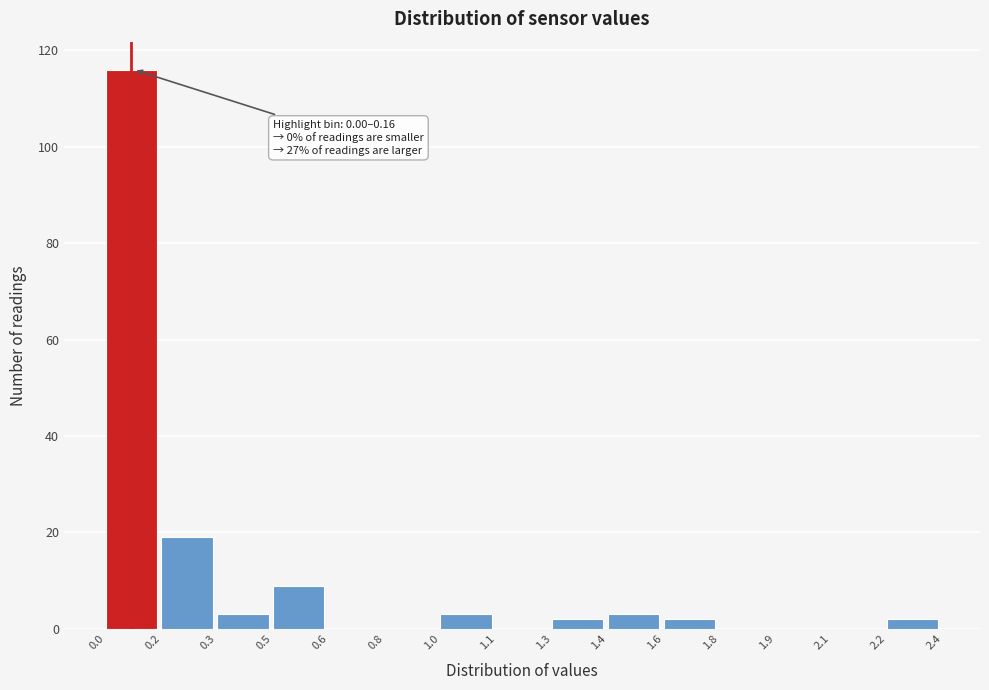

Reading left to right, extract all data points from this chart.

0.0=116	0.2=19	0.3=3	0.5=9	0.6=0	0.8=0	1.0=3	1.1=0	1.3=2	1.4=3	1.6=2	1.8=0	1.9=0	2.1=0	2.2=2